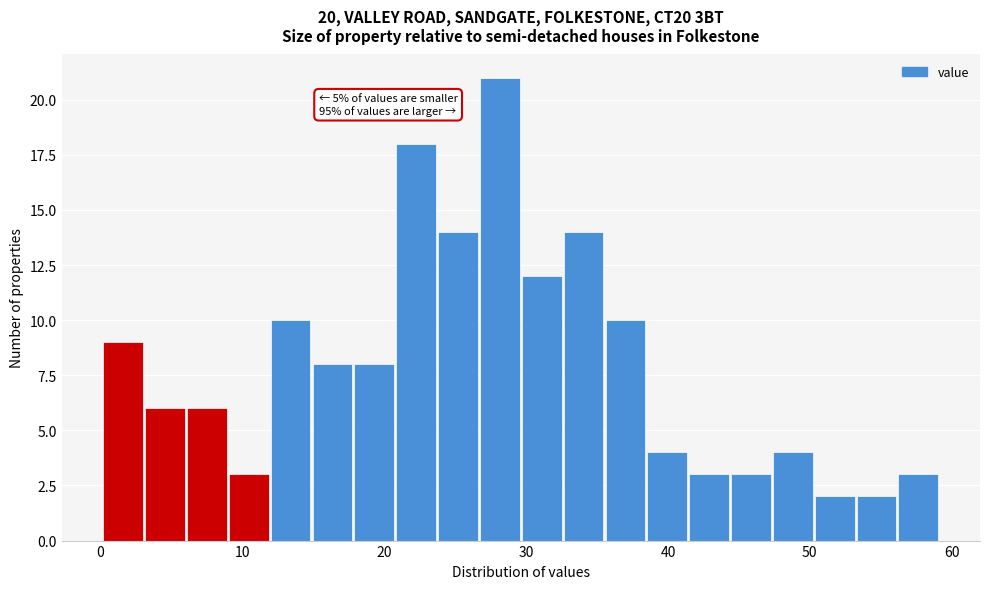

Read against the x-axis, roughly where is the centre of the tallest bar?

28